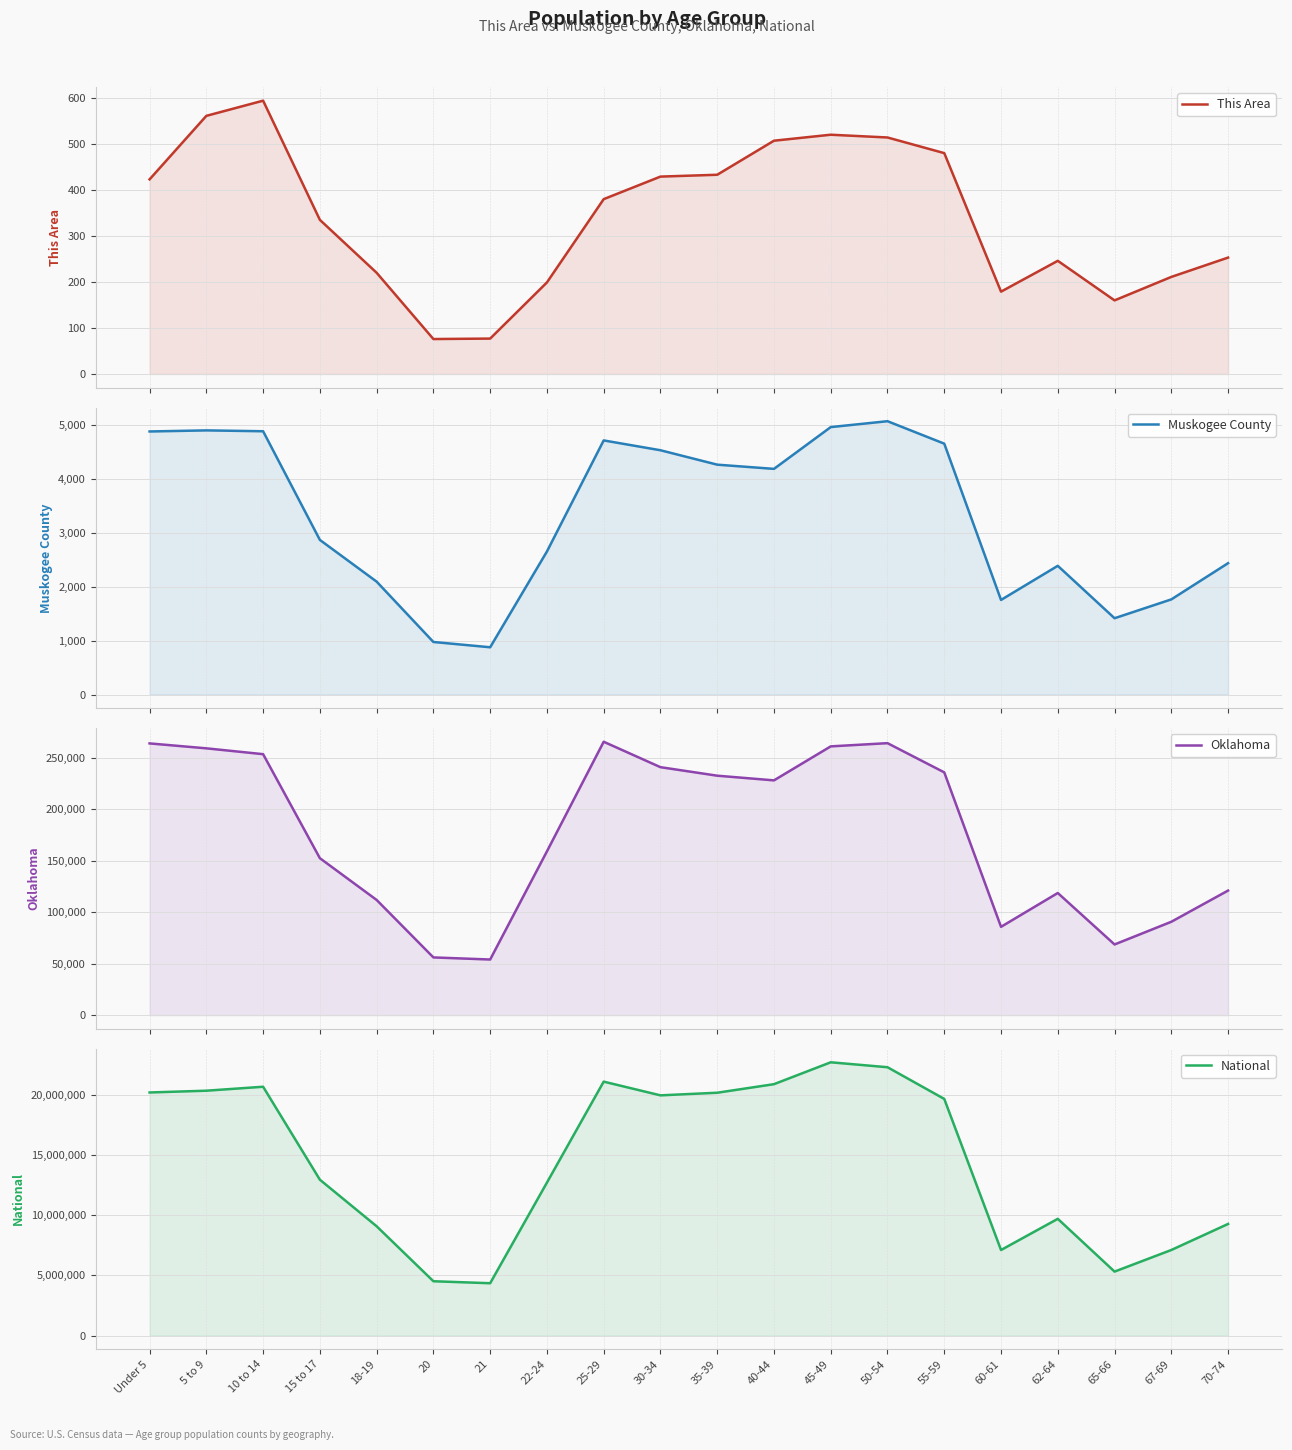

Reading right to left, list all the values displayed in this chart.

This Area: 70-74=253	67-69=211	65-66=160	62-64=246	60-61=179	55-59=480	50-54=514	45-49=520	40-44=507	35-39=433	30-34=429	25-29=380	22-24=199	21=77	20=76	18-19=220	15 to 17=335	10 to 14=594	5 to 9=561	Under 5=423
Muskogee County: 70-74=2434	67-69=1763	65-66=1414	62-64=2385	60-61=1753	55-59=4648	50-54=5064	45-49=4955	40-44=4181	35-39=4259	30-34=4526	25-29=4708	22-24=2650	21=876	20=974	18-19=2092	15 to 17=2865	10 to 14=4878	5 to 9=4894	Under 5=4874
Oklahoma: 70-74=121075	67-69=90724	65-66=68668	62-64=118698	60-61=85815	55-59=235969	50-54=264369	45-49=261242	40-44=228195	35-39=232742	30-34=241018	25-29=265737	22-24=159142	21=54032	20=56068	18-19=111944	15 to 17=152540	10 to 14=253664	5 to 9=259336	Under 5=264126
National: 70-74=9278166	67-69=7115361	65-66=5319902	62-64=9704197	60-61=7113727	55-59=19664805	50-54=22298125	45-49=22708591	40-44=20890964	35-39=20179642	30-34=19962099	25-29=21101849	22-24=12712576	21=4354294	20=4519129	18-19=9086089	15 to 17=12954254	10 to 14=20677194	5 to 9=20348657	Under 5=20201362